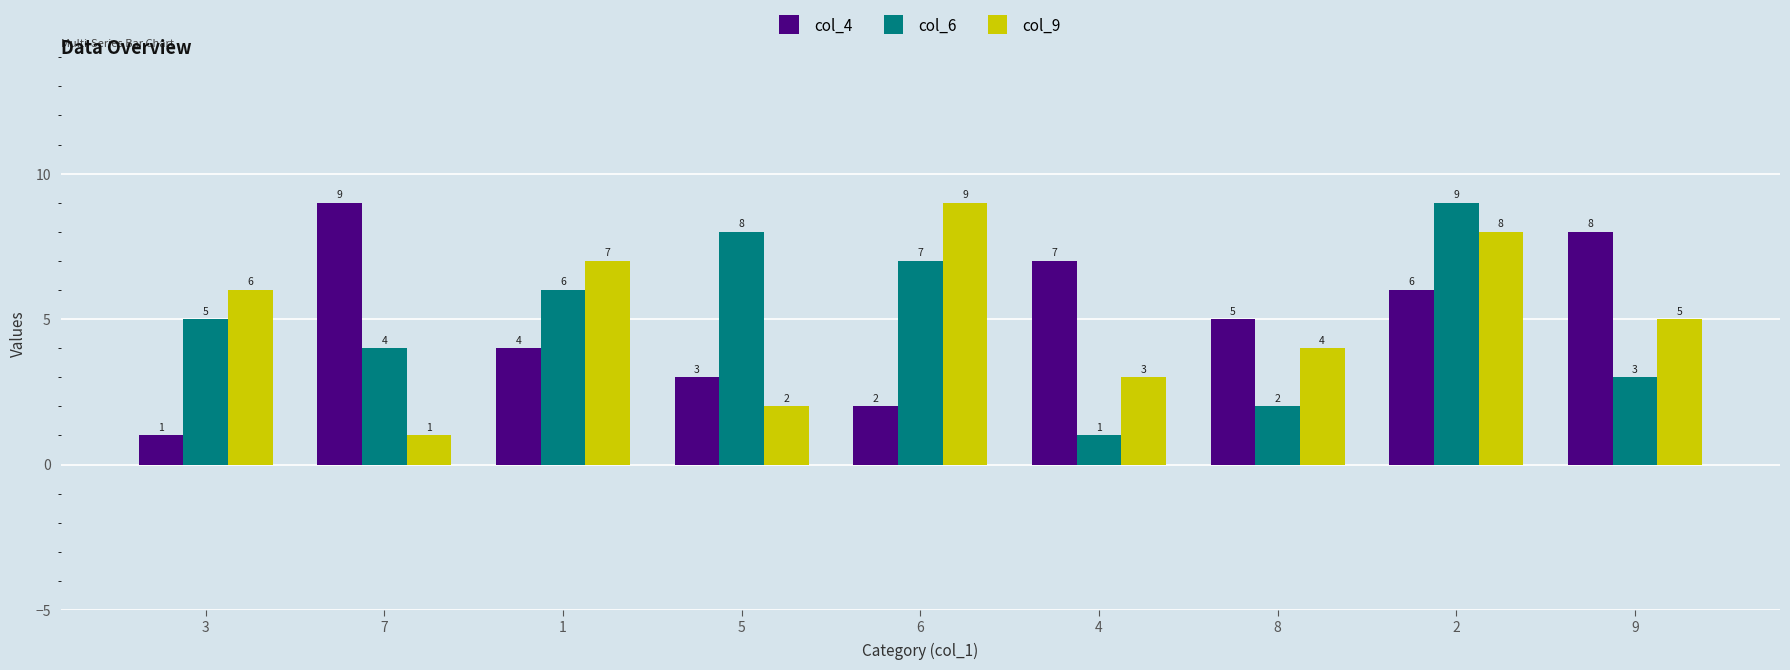

Is it true that col_4 equals 8 at 9?

True